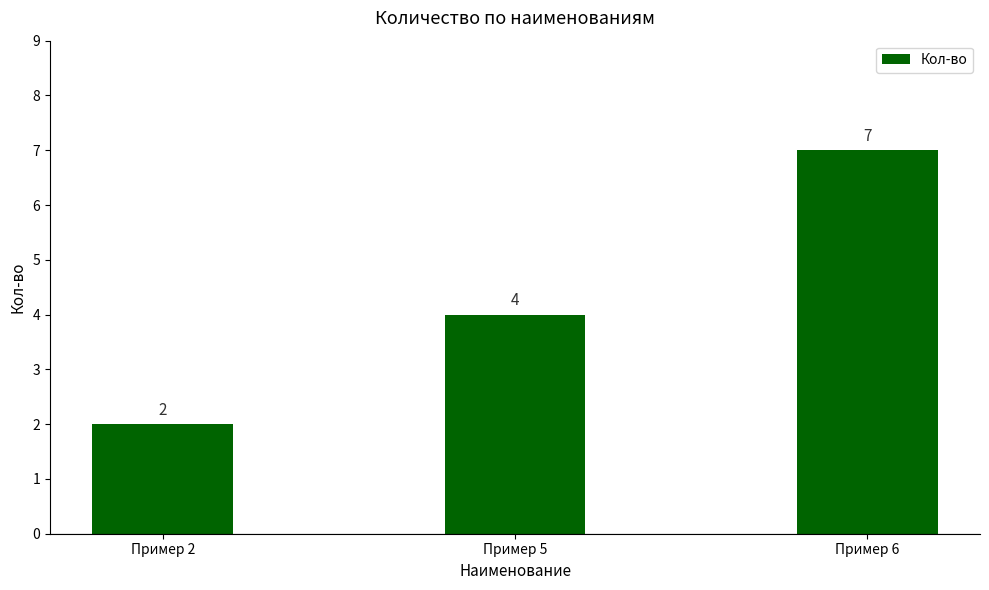

Rank the categories by value from highest to lowest.

Пример 6, Пример 5, Пример 2